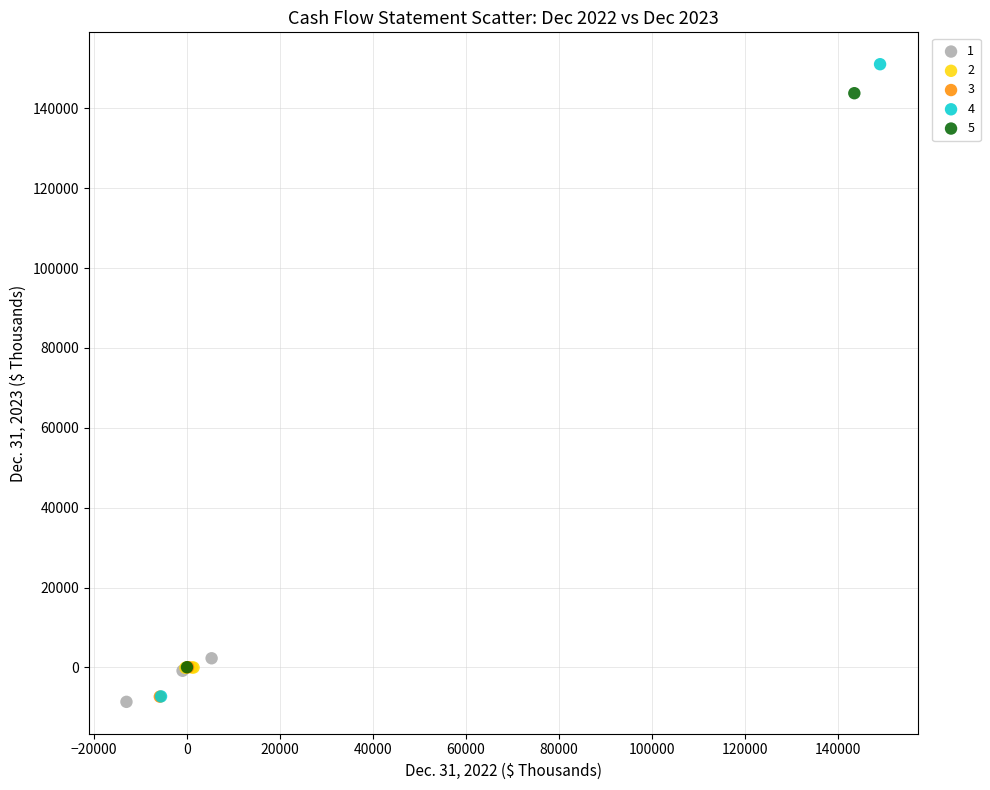

Which series reaches the maximum Y coordinate?

4